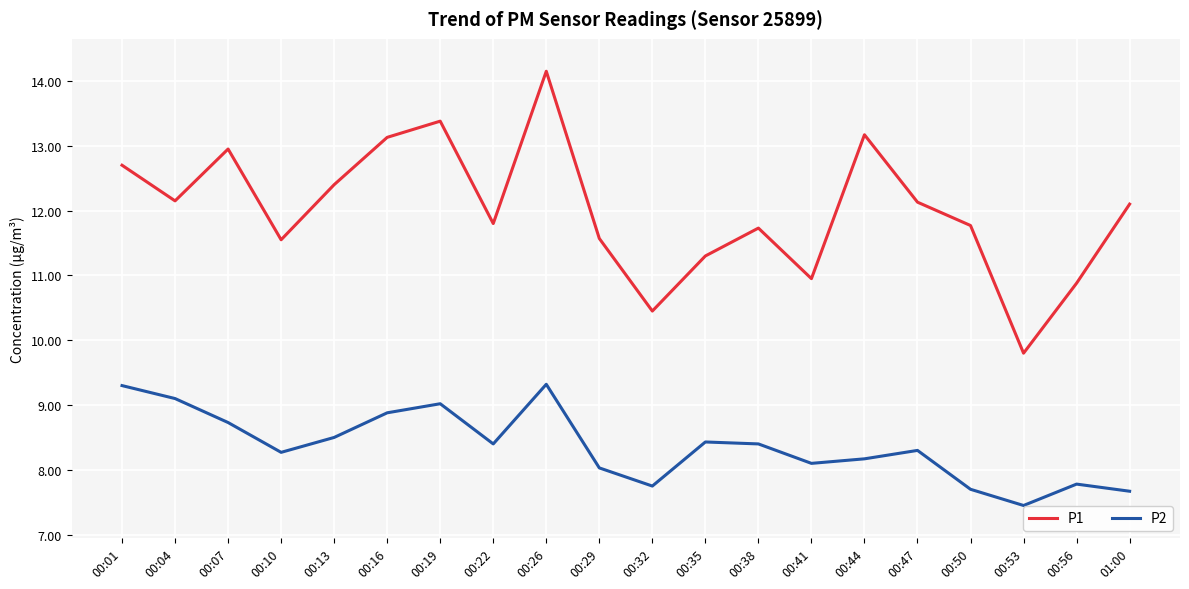

Rank the series at 00:10 from highest to lowest value.

P1, P2